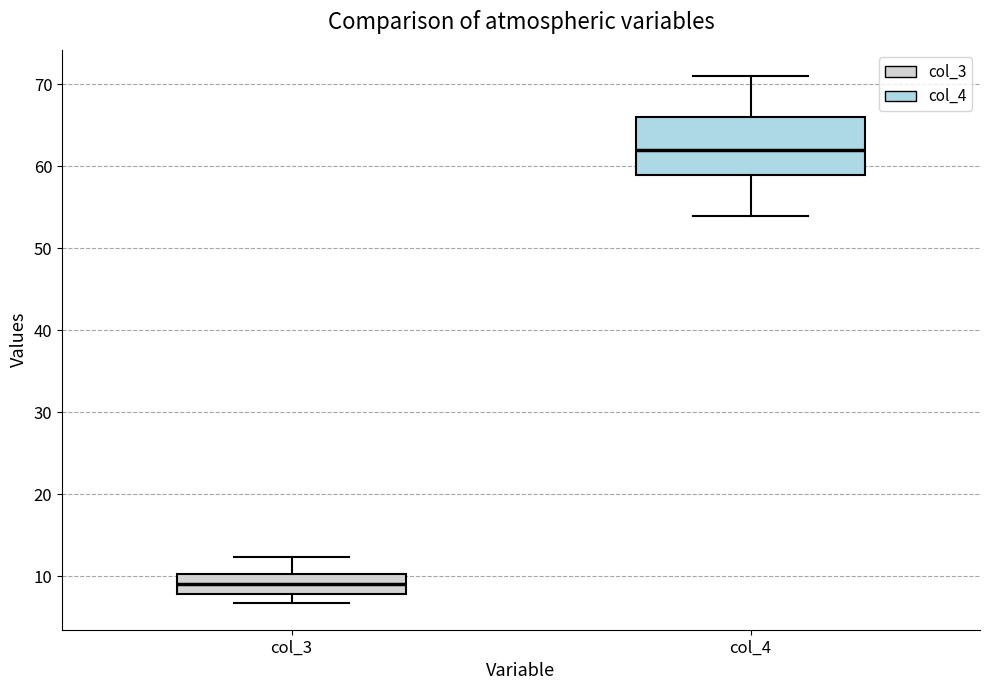

Which box is the tallest, from its lower edge to its upper edge?

col_4